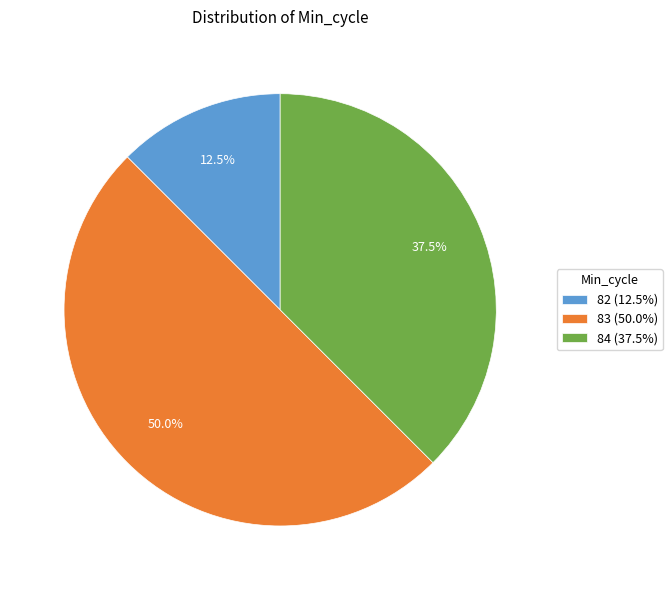

Does 82 (12.5%) represent more than half of the total?

No